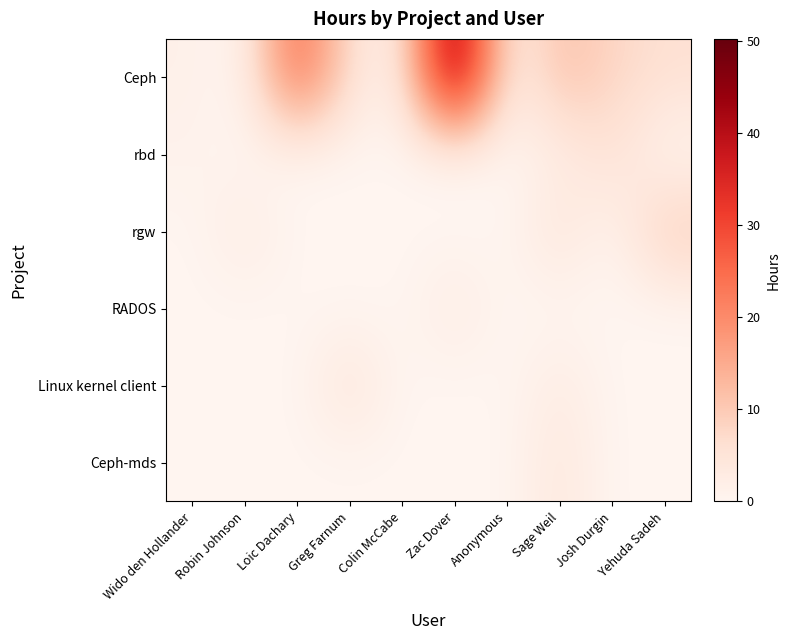

What is the greatest value displayed?

50.2